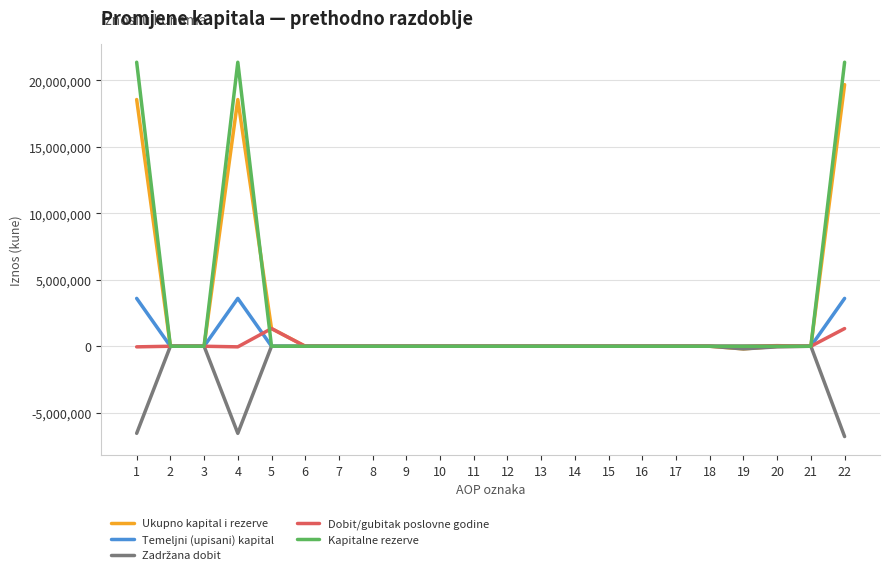

At how many categories does at least one series exceed 8083209?

3